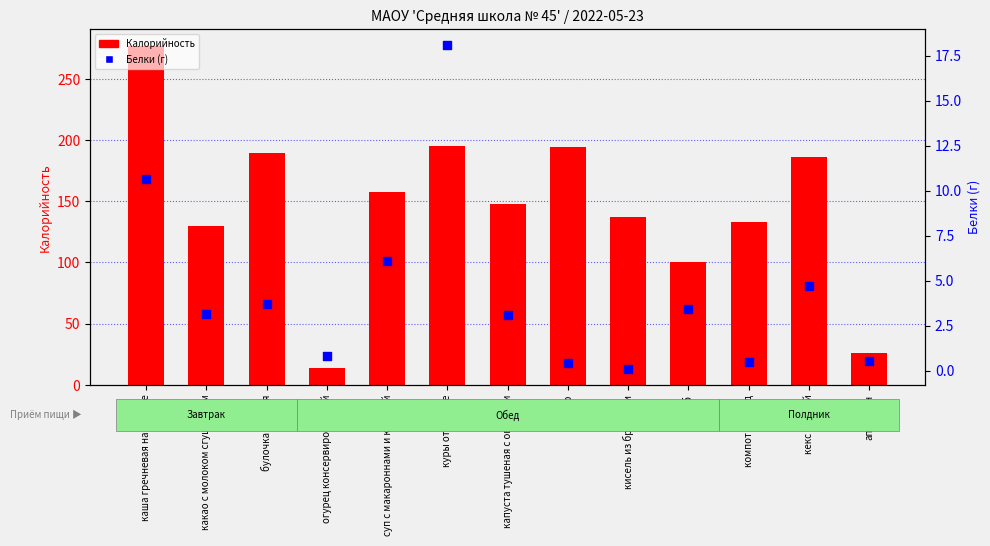

At which category is the sum across all series the highest?

каша гречневая на молоке